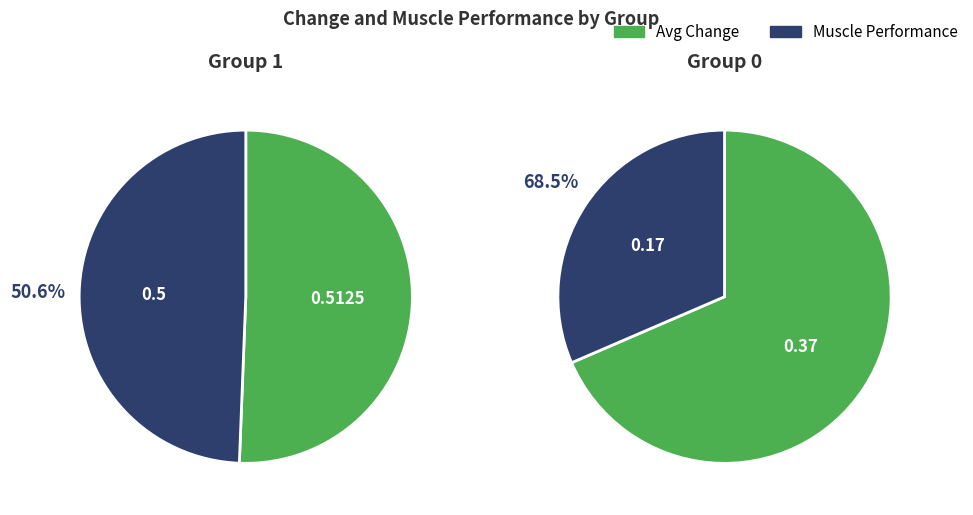

What is the smallest slice in the pie chart?

Group 0